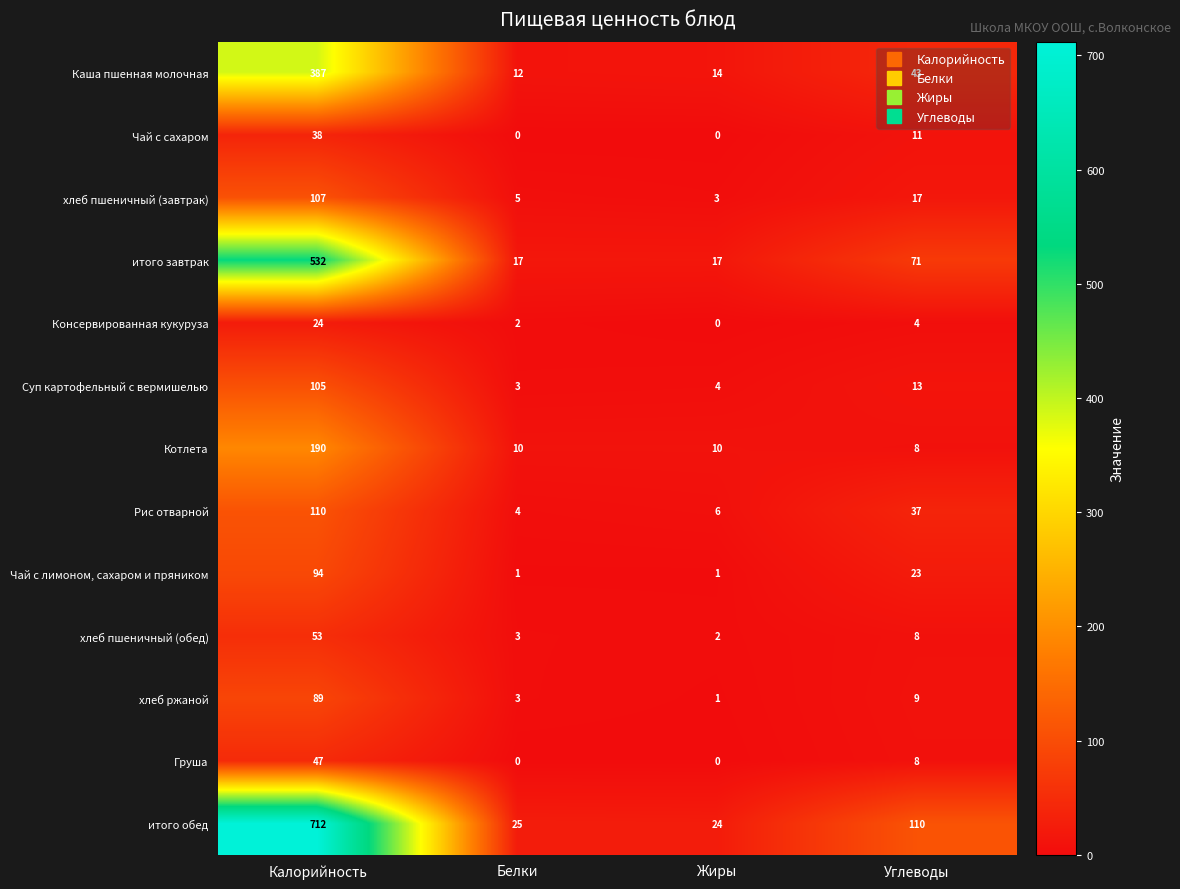

Which series has the widest spread of values?

итого обед